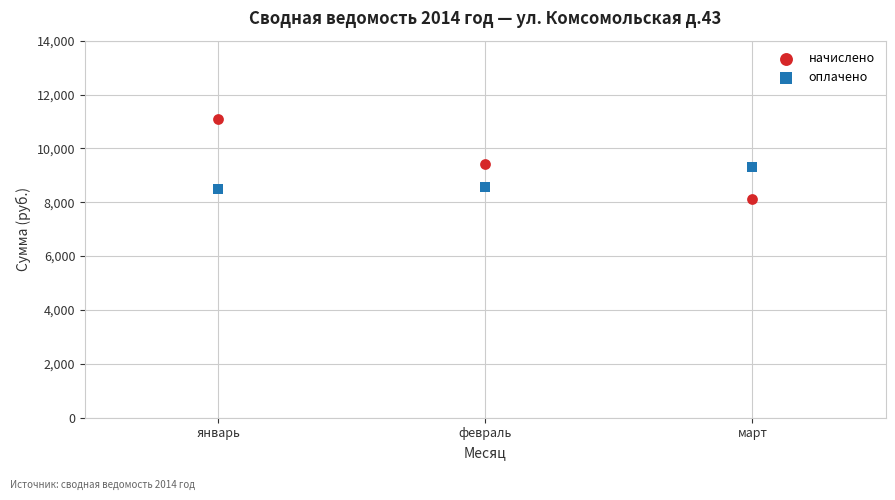

Which series reaches the minimum Y coordinate?

начислено